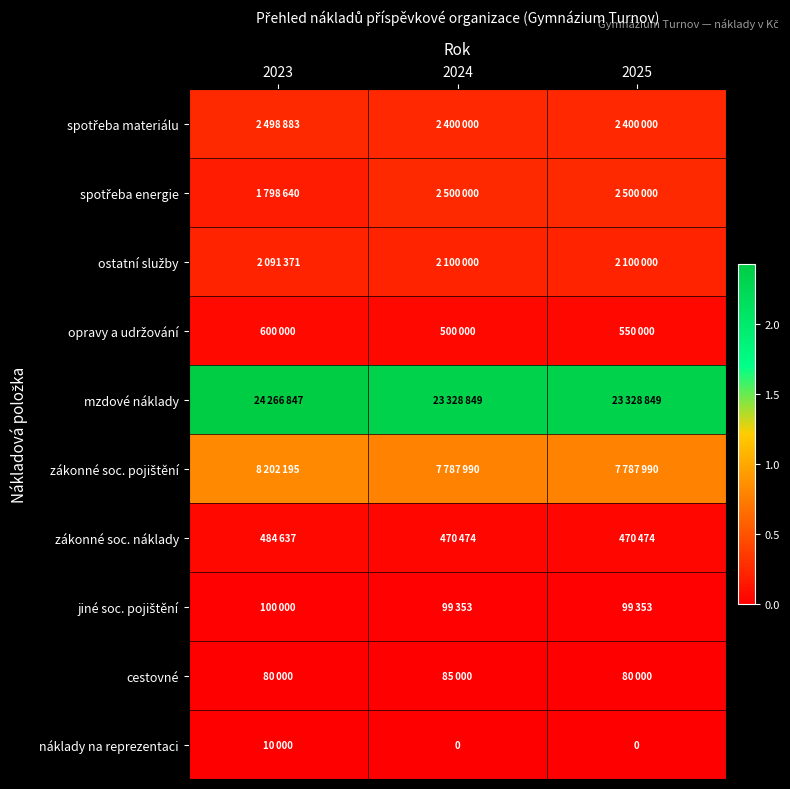

The value of zákonné soc. pojištění at 2025 is 13105193. True or false?

False